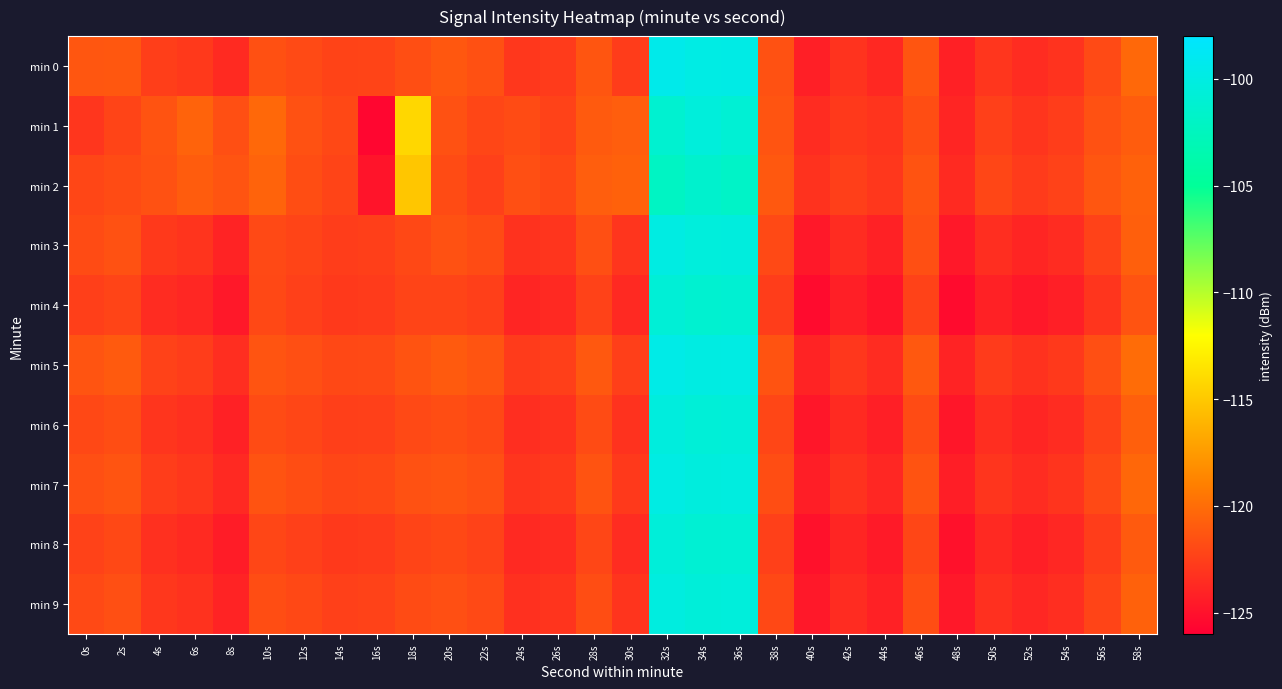

At 50s, list the series in order from smallest to largest.

min 4, min 8, min 3, min 6, min 9, min 7, min 0, min 5, min 1, min 2